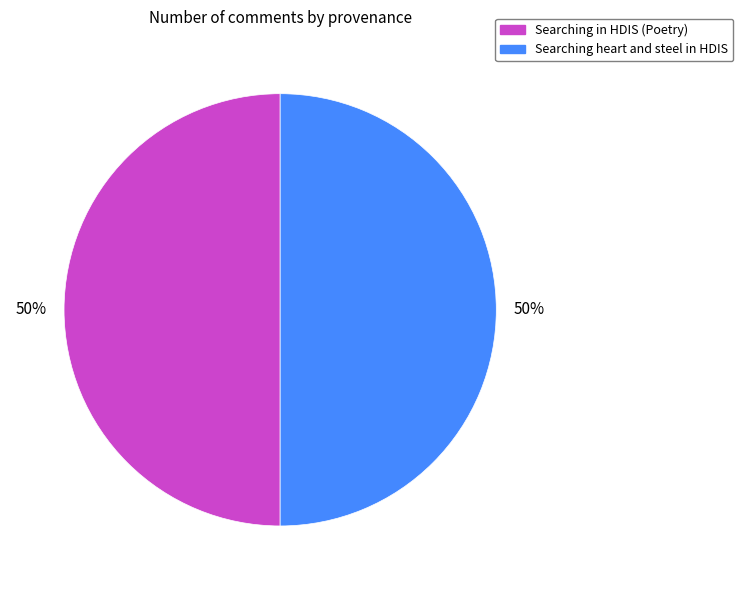

To the nearest percent, what is the combined percentage of Searching heart and steel in HDIS and Searching in HDIS (Poetry)?

100%